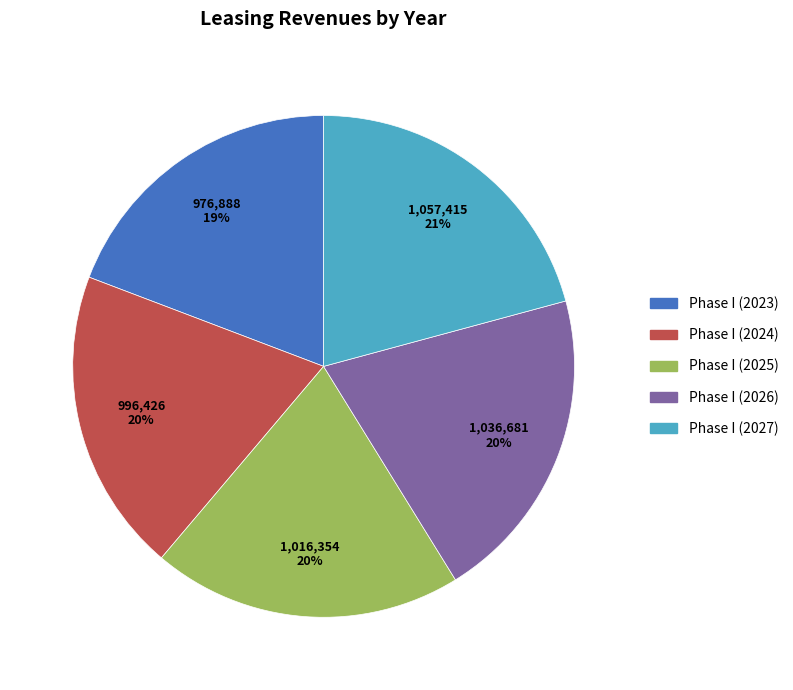

What is the ratio of the value at Phase I (2025) to the value at Phase I (2027)?

1.0